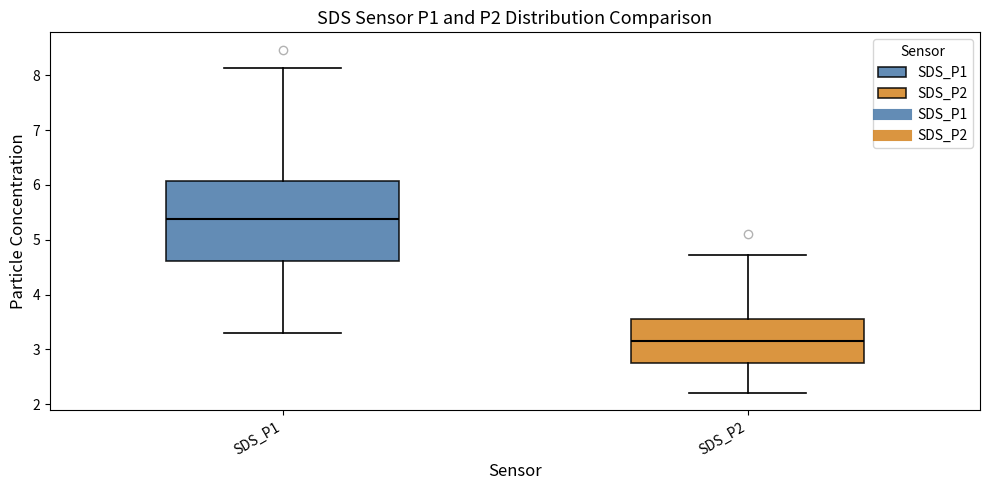

Which box has the highest median line?

SDS_P1